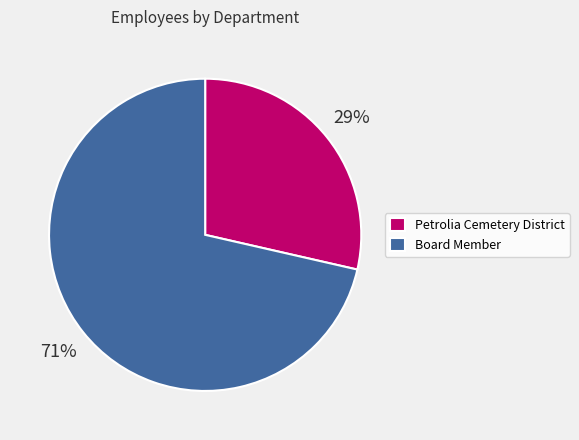

To the nearest percent, what is the combined percentage of Board Member and Petrolia Cemetery District?

100%